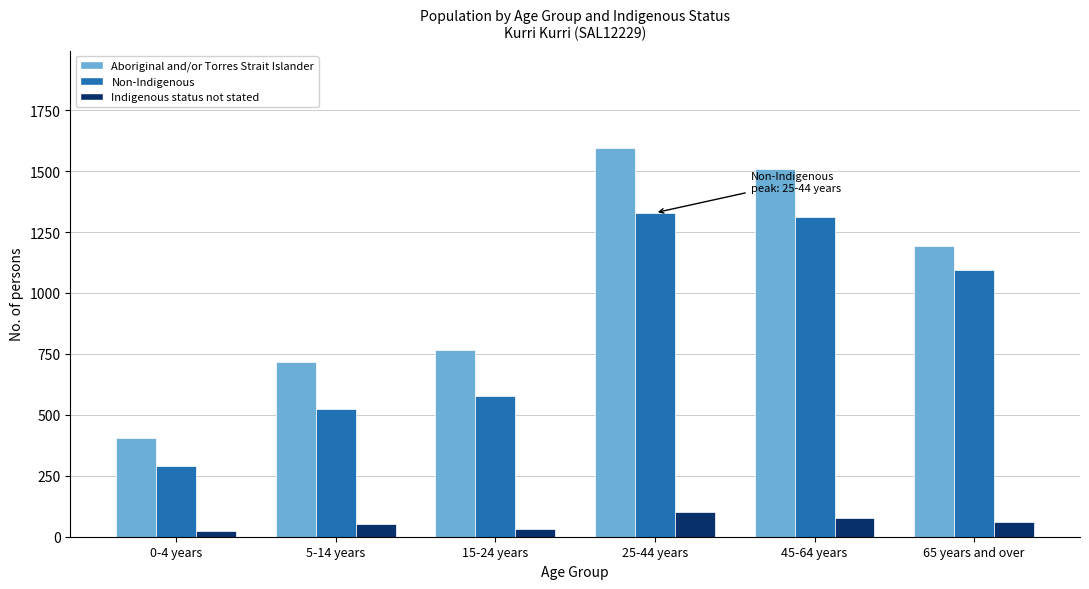

At 65 years and over, list the series in order from smallest to largest.

Indigenous status not stated, Non-Indigenous, Aboriginal and/or Torres Strait Islander